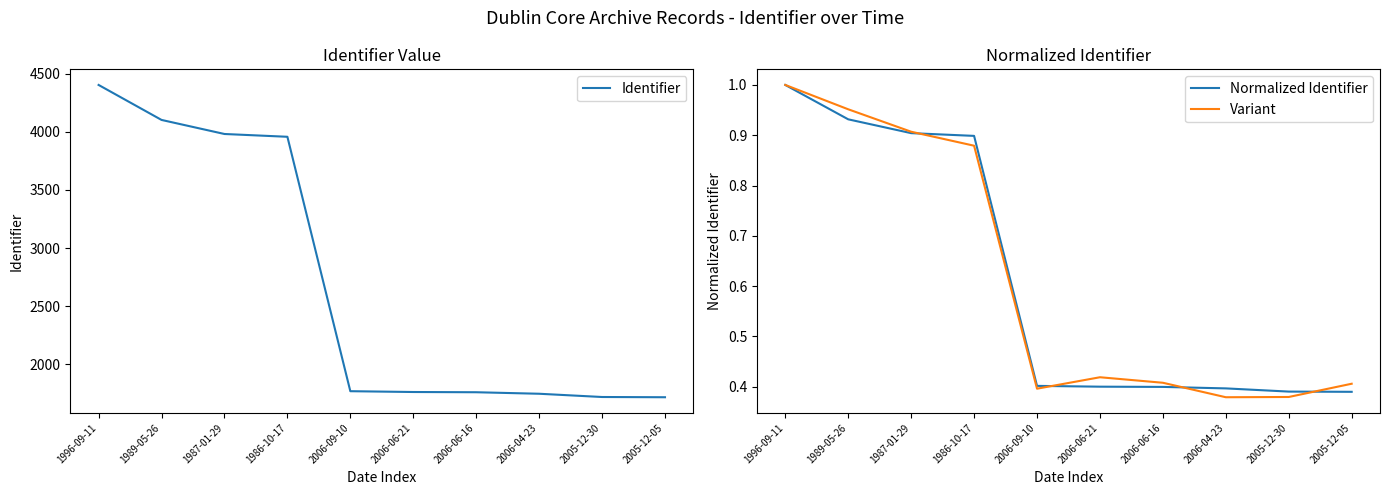

The value of Normalized Identifier at 2006-06-21 is 0.1. True or false?

False